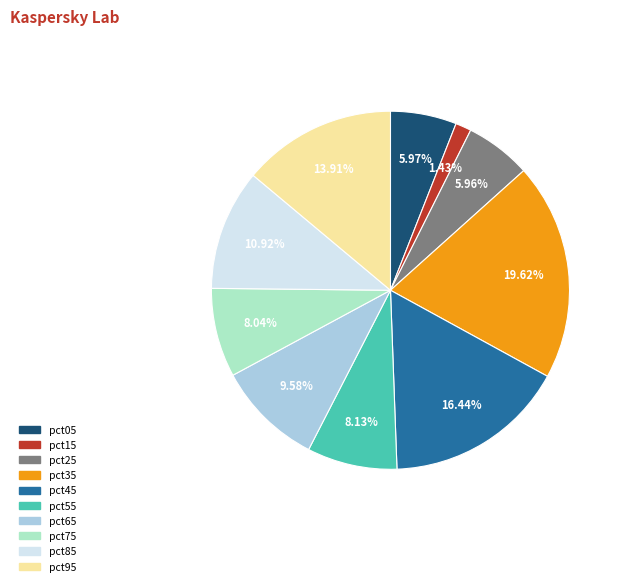

What is the largest slice in the pie chart?

pct35